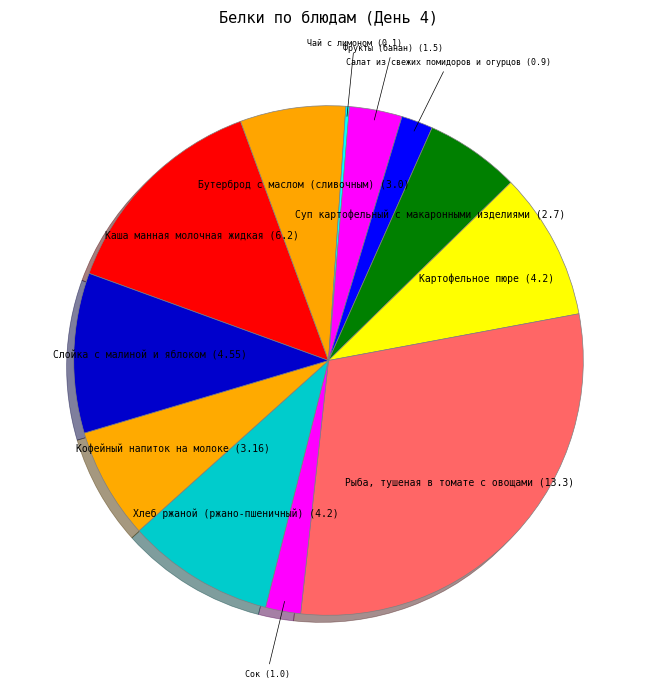

Is the sum of Картофельное пюре and Хлеб ржаной (ржано-пшеничный) greater than half?

No